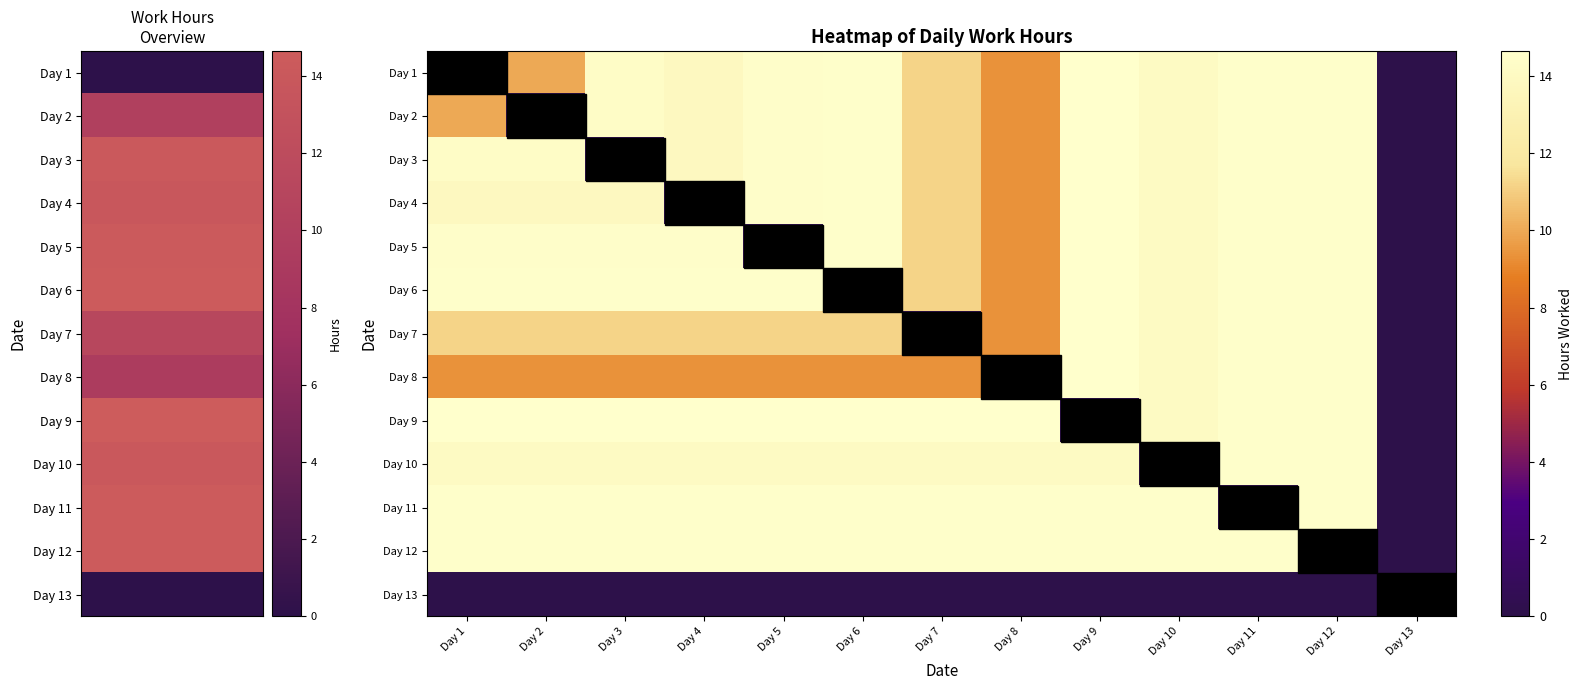

At how many categories does at least one series exceed 14?

12